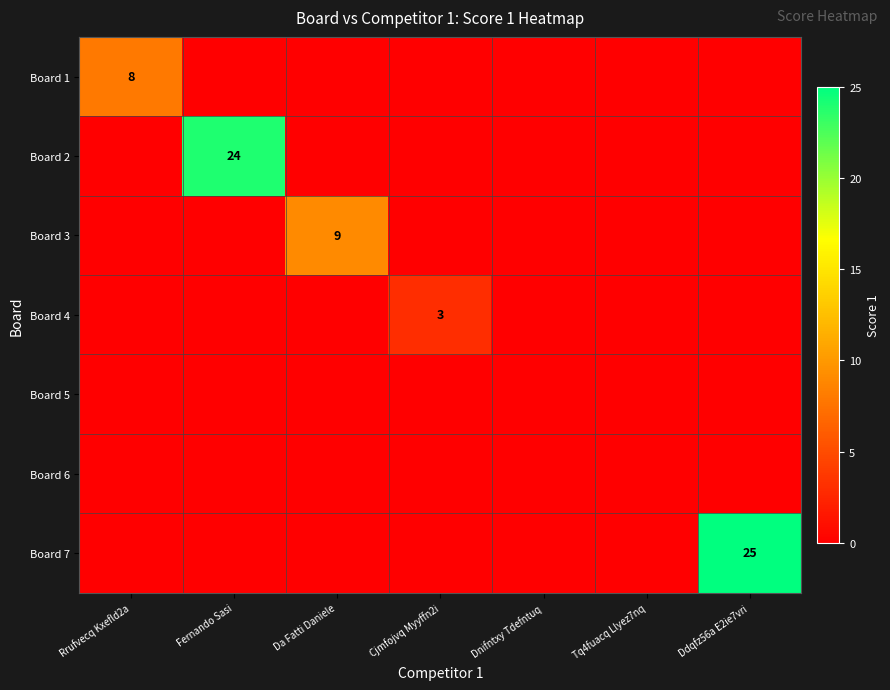

Is it true that Board 2 equals 24 at Fernando Sasi?

True